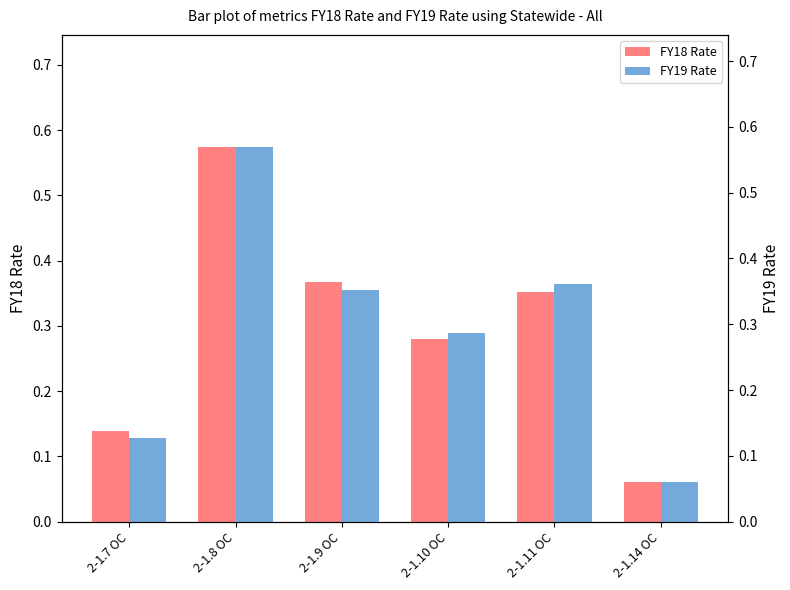

Between 2-1.7 OC and 2-1.8 OC, which series saw the biggest shift?

FY19 Rate